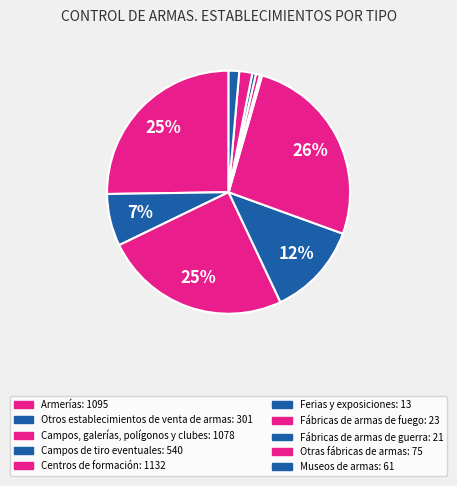

Does any single category account for the majority?

No